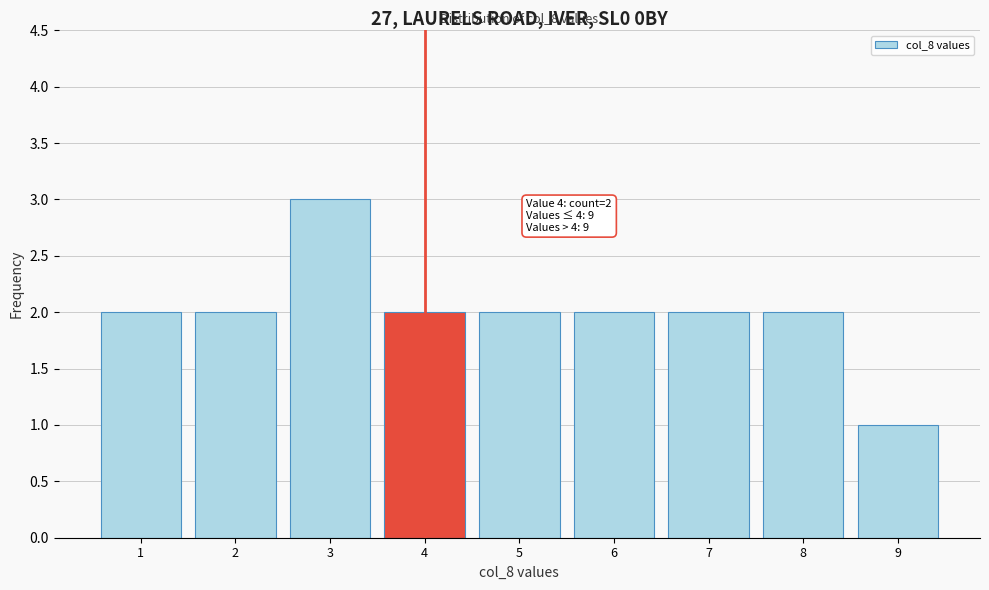

Reading left to right, transcribe all the data shown in this chart.

2	2	3	2	2	2	2	2	1